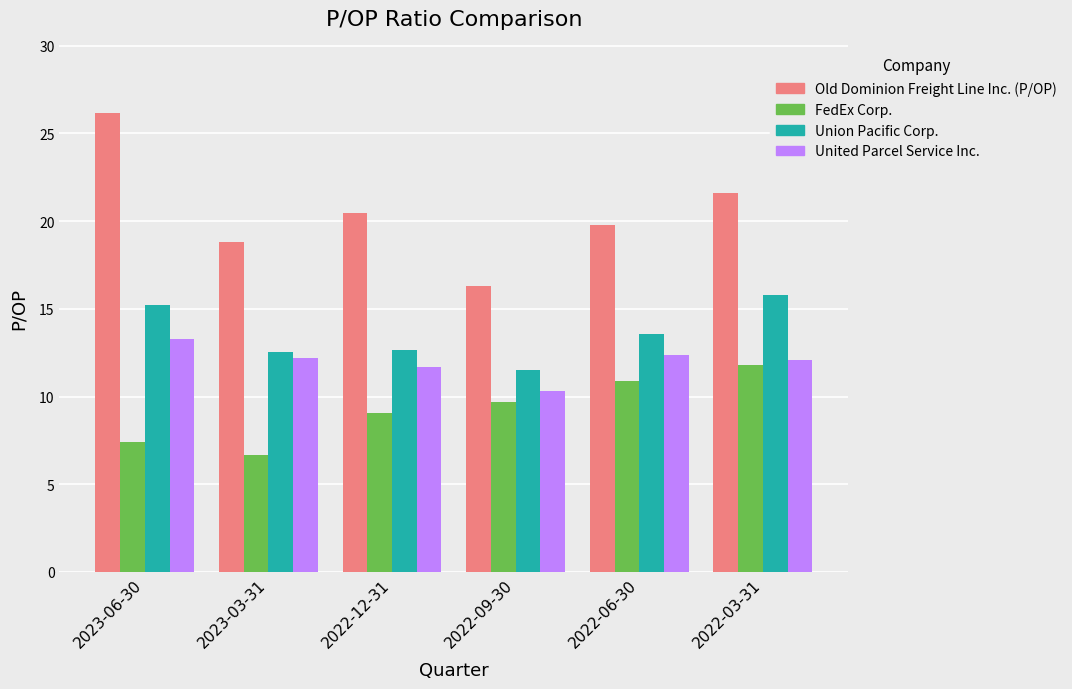

What position from the left is 2022-06-30?

5